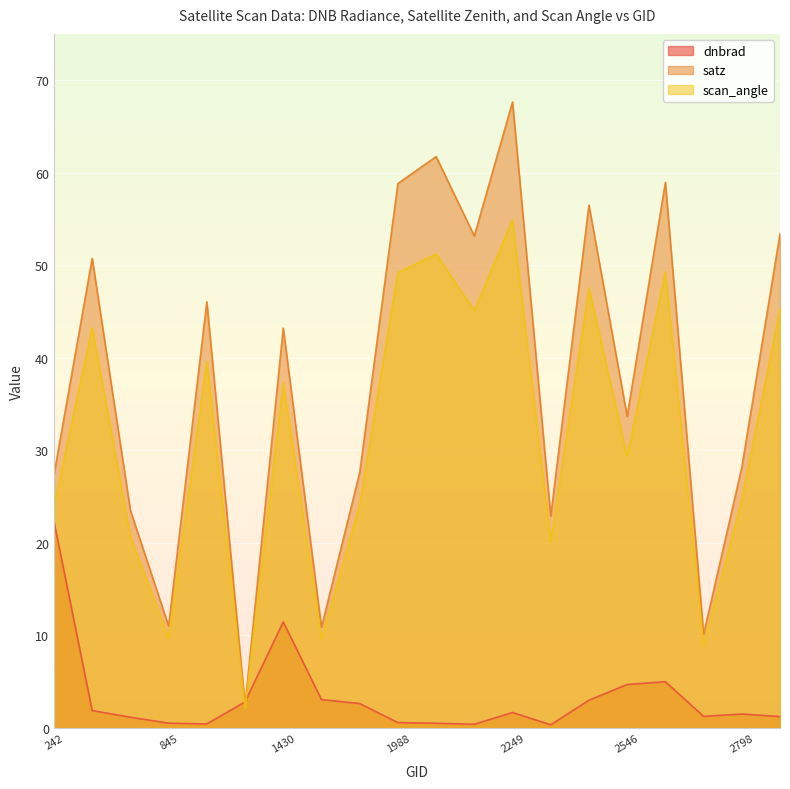

At how many categories does at least one series exceed 41?

10